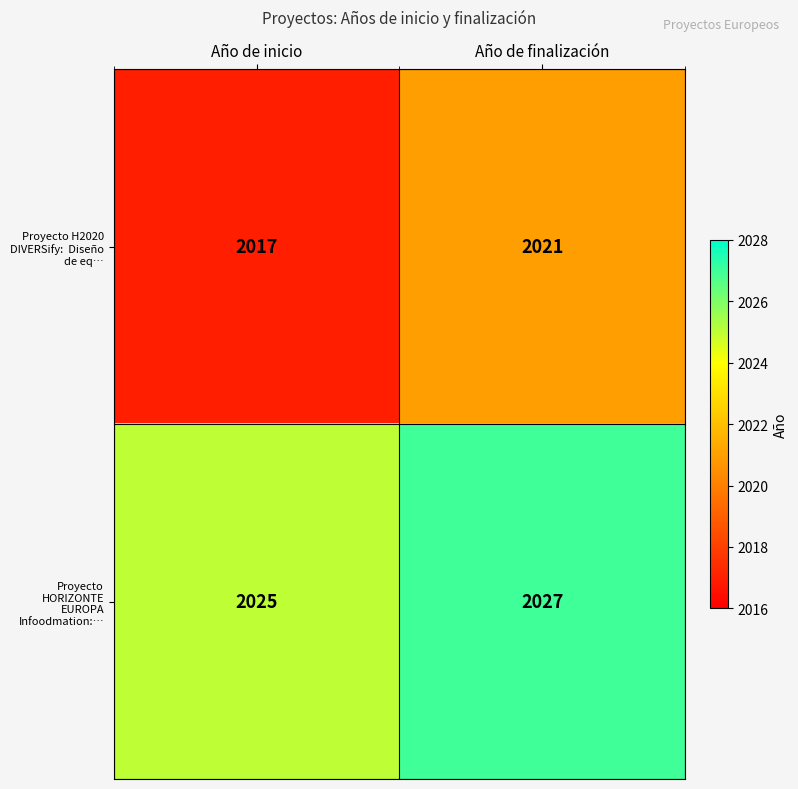

Is it true that Proyecto HORIZONTE EUROPA Infoodmation:… equals 2027 at Año de finalización?

True